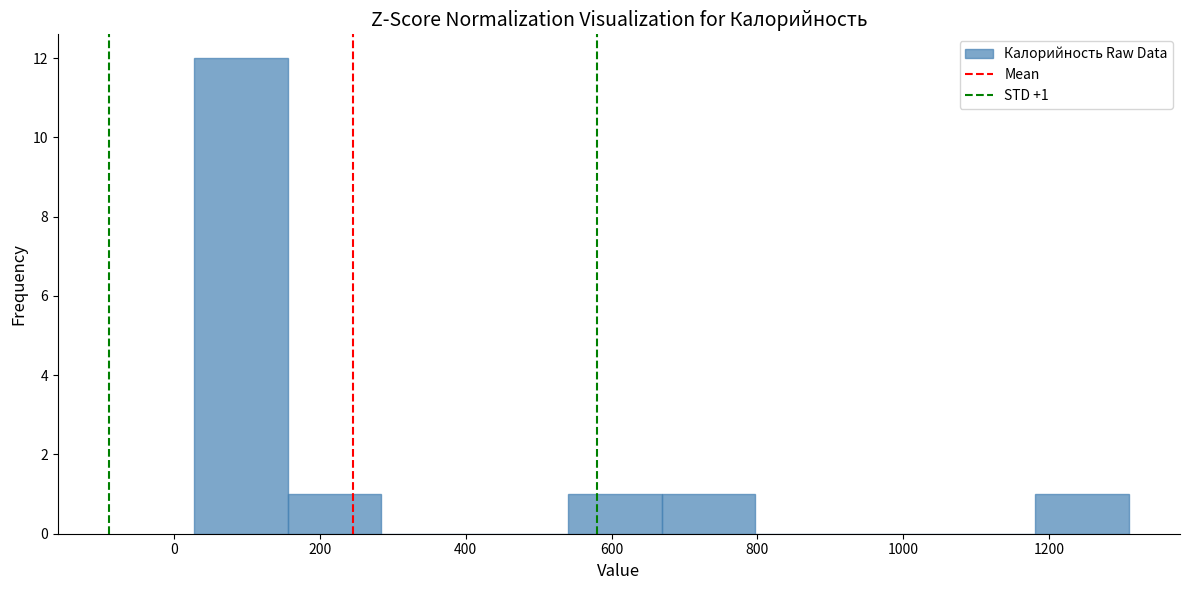

Over which range of the x-axis is the bar tallest?

20 to 160